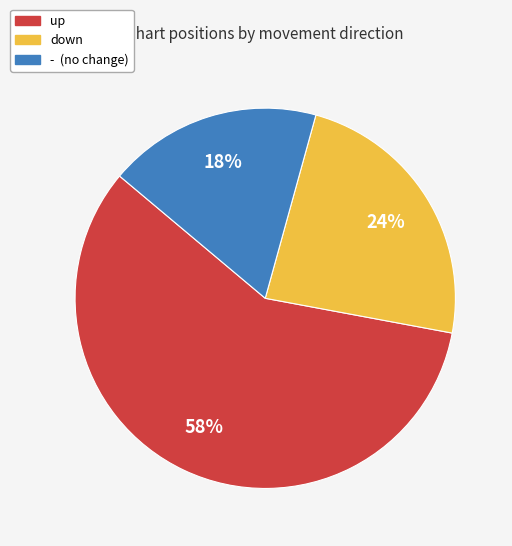

What is the largest slice in the pie chart?

up